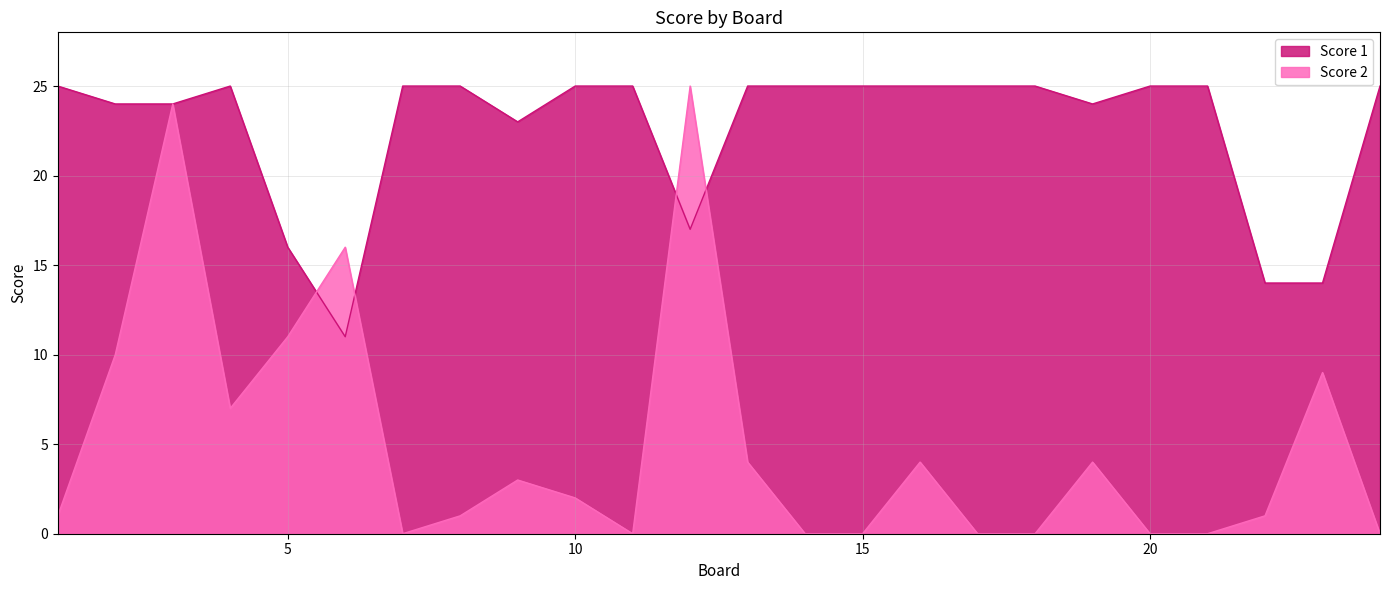

True or false: Score 2 has a value of 0 at 15.

True